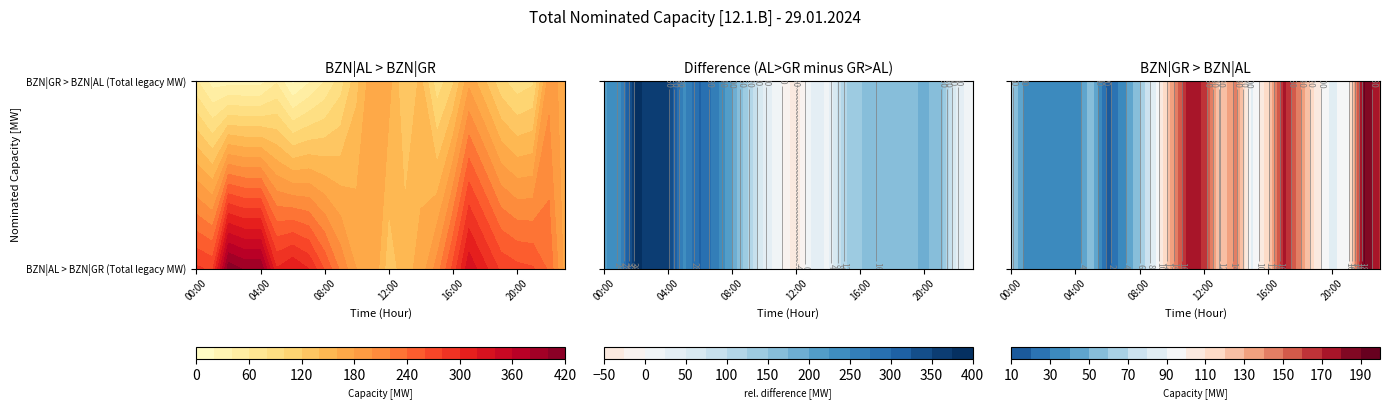

How many series are shown in this chart?

2